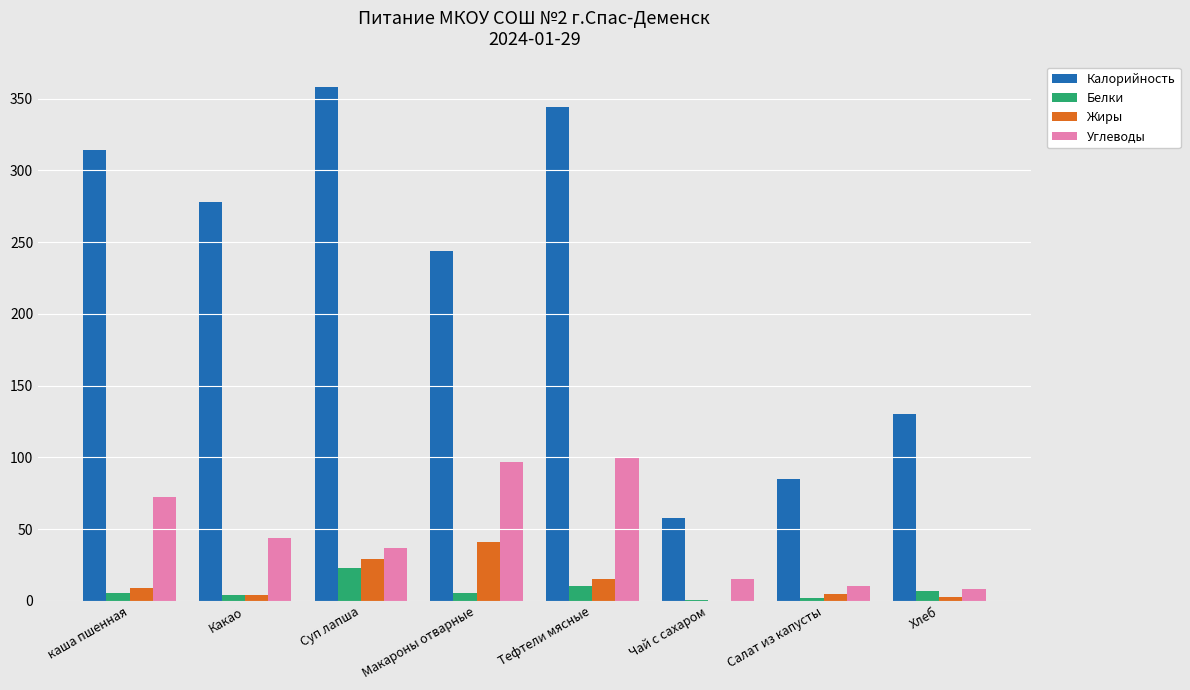

How many groups of bars are there?

8